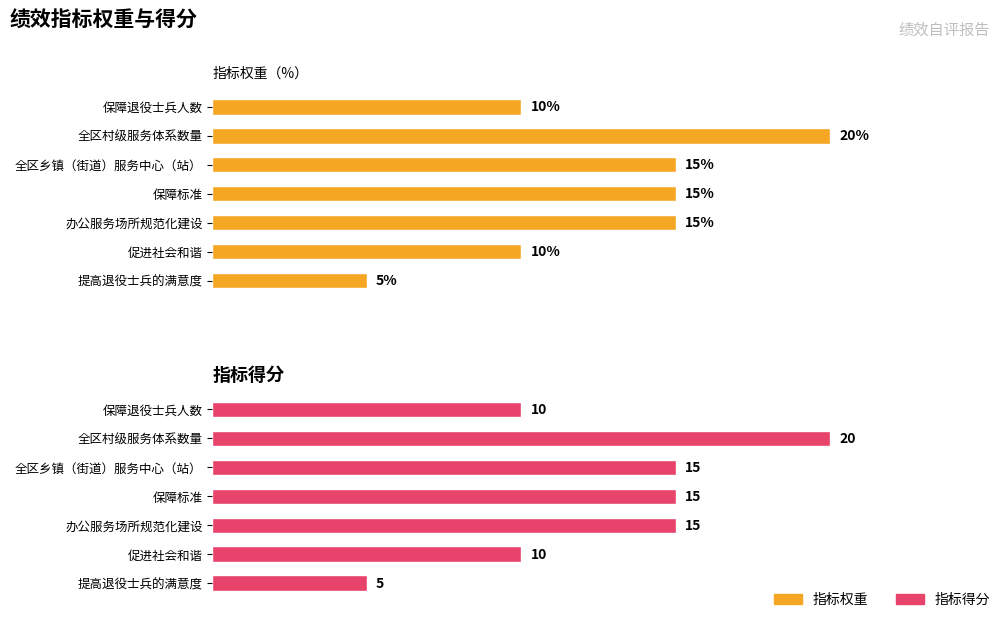

At how many categories does at least one series exceed 9?

6